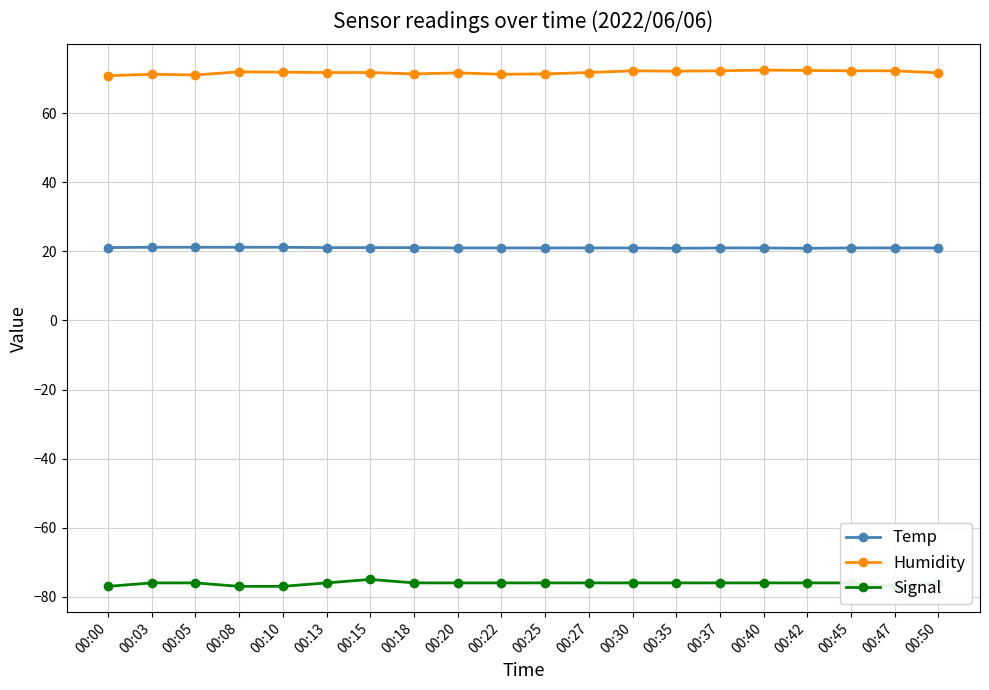

What is the sum of the Signal values at 00:18 and 00:42?

-152.0